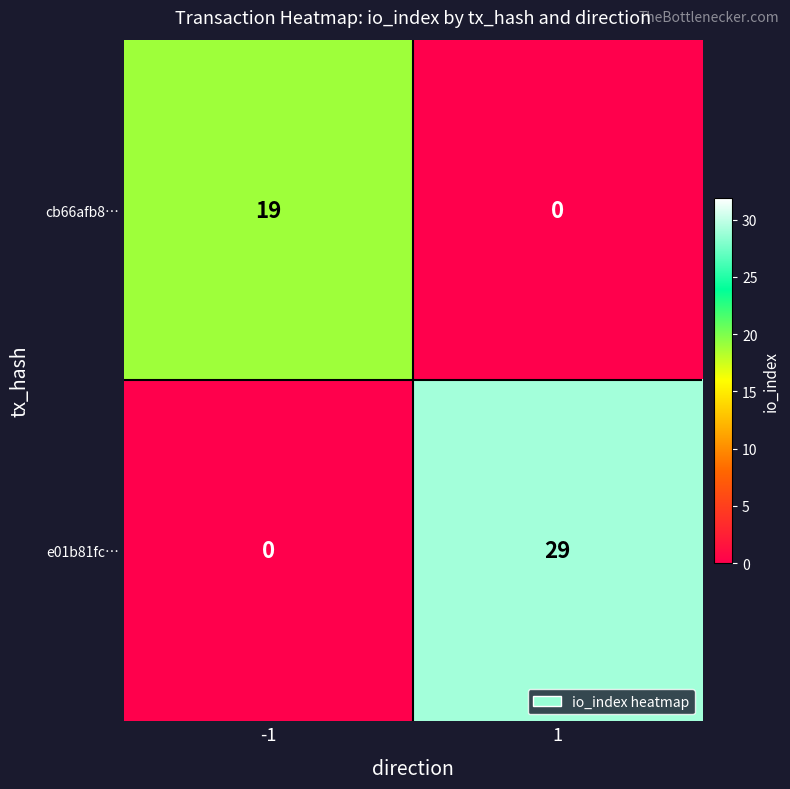

What is the sum of all cb66afb8… values?

19